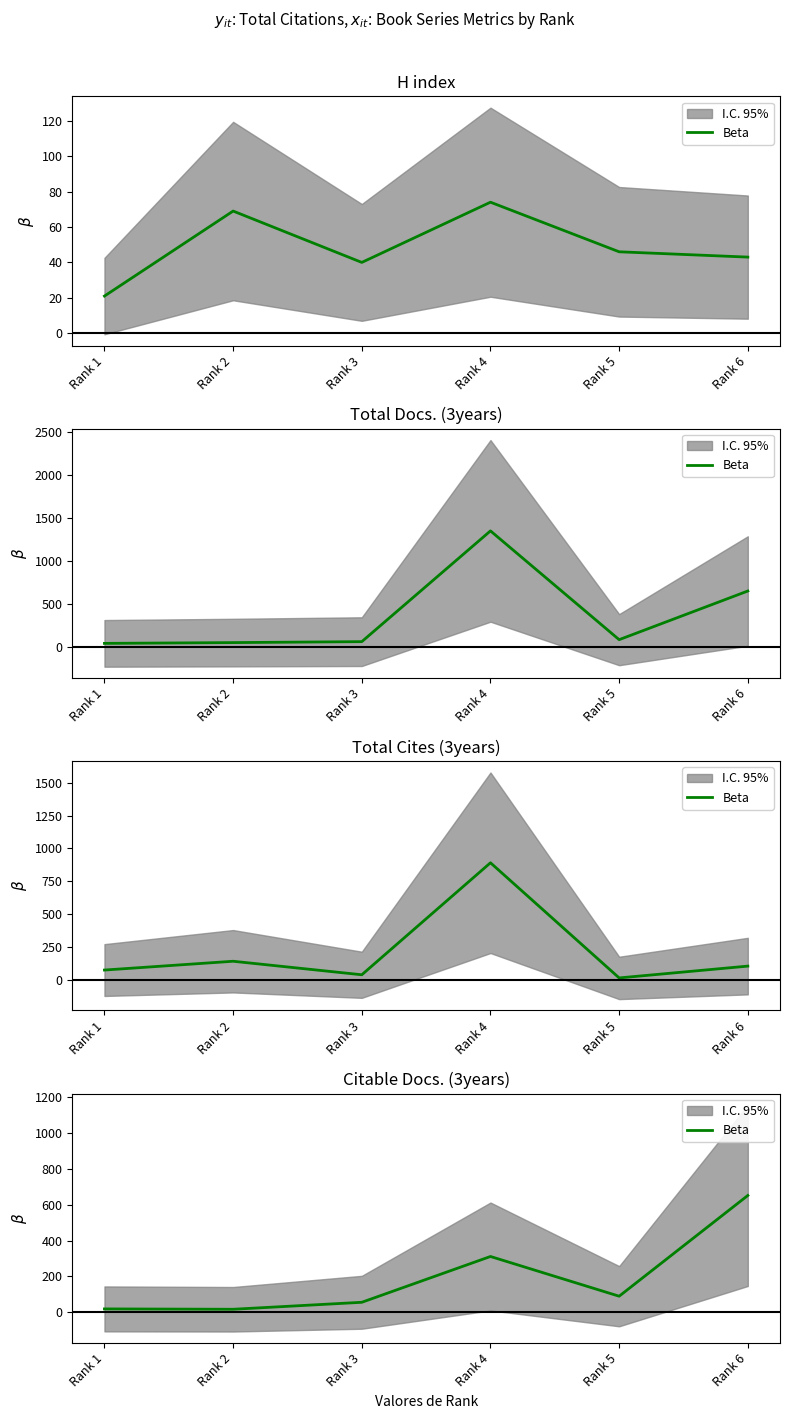

What is the difference between the maximum and second lowest values?

634